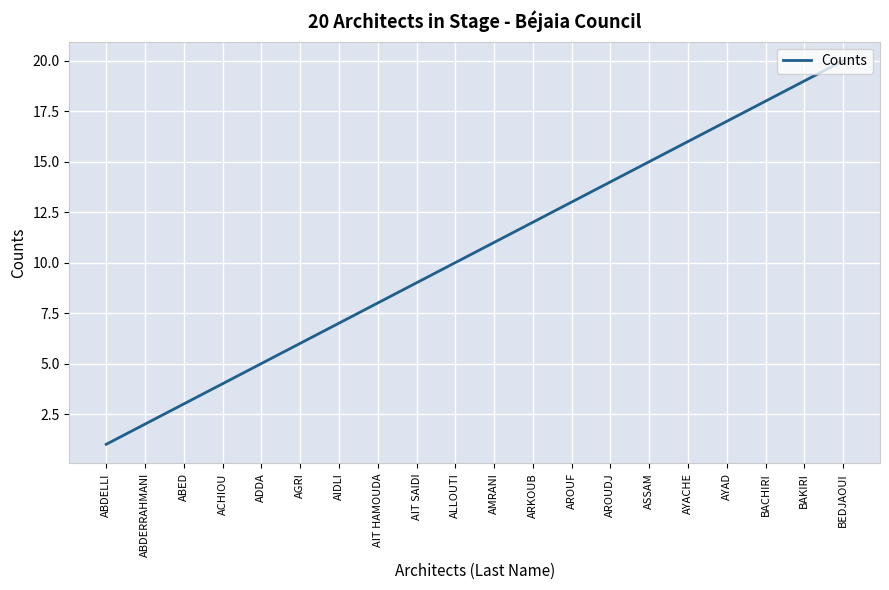

What is the change in value from ACHIOU to AROUF?

+9